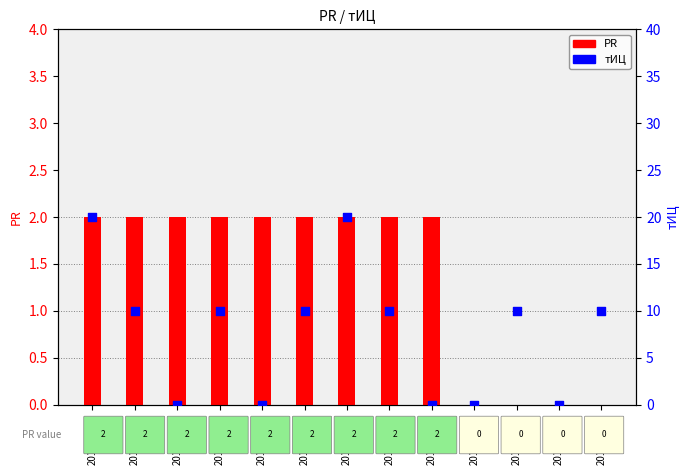

Which series reaches the maximum Y coordinate?

тИЦ